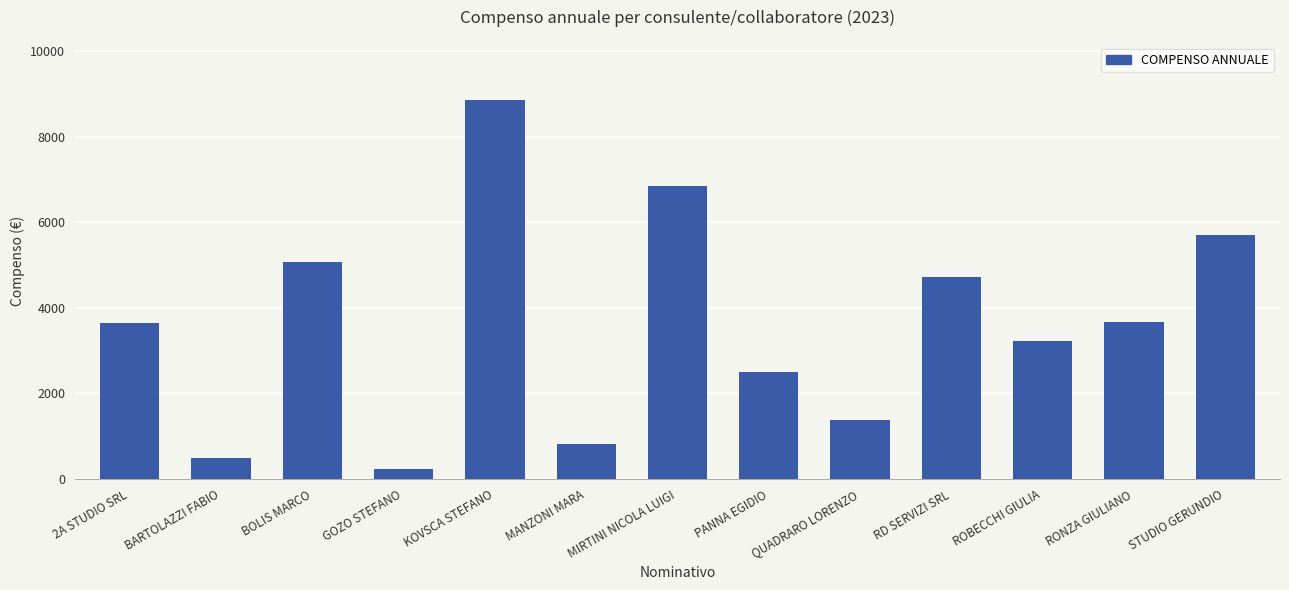

How many bars are there in total?

13